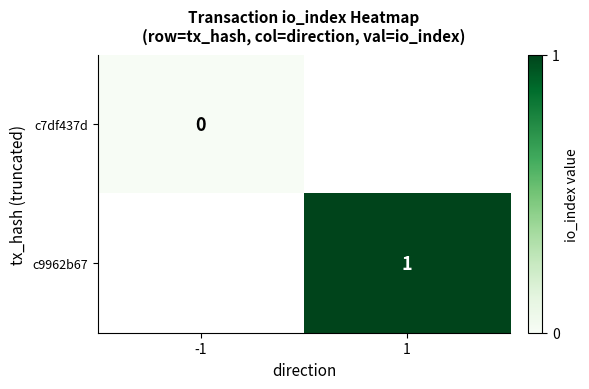

The c7df437d series shows 0.0 at -1. True or false?

True